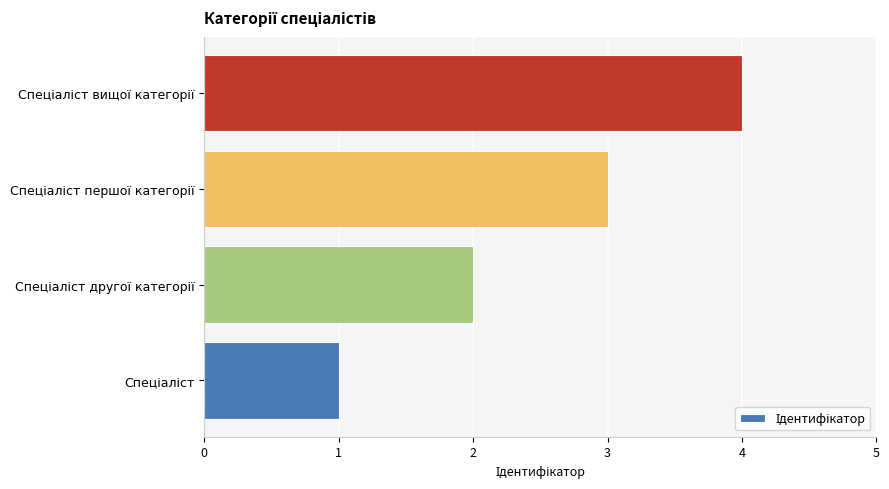

What is the difference between the maximum and minimum values?

3